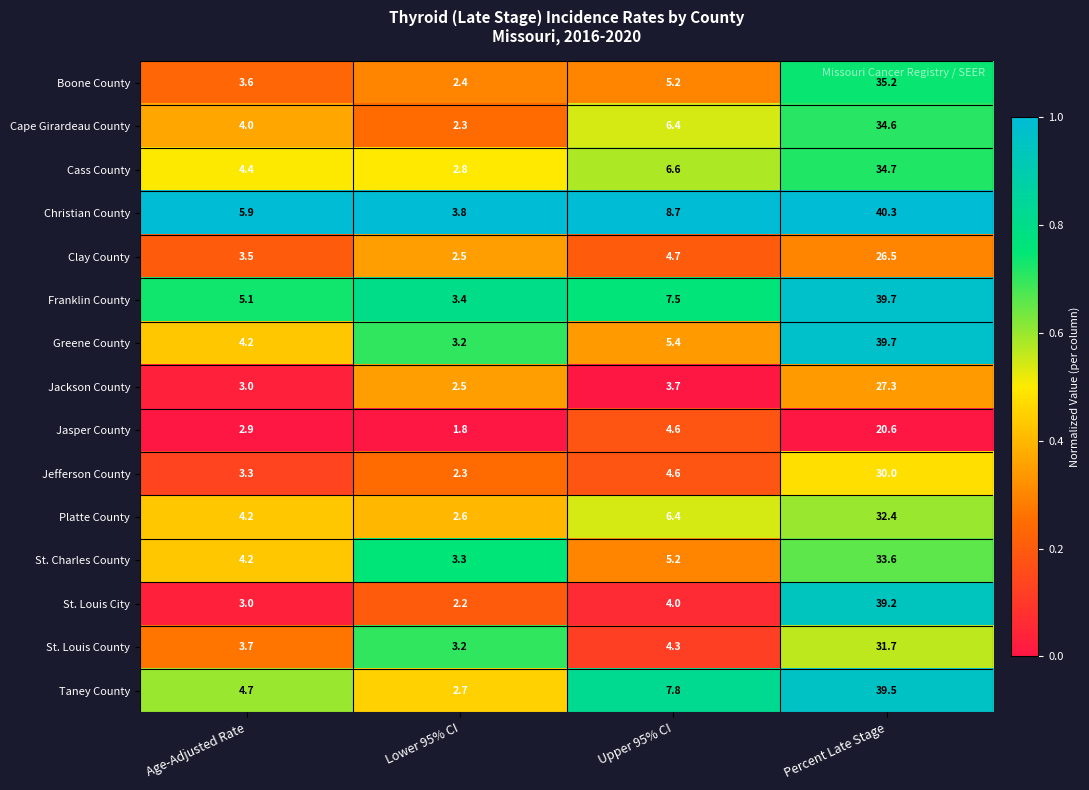

List the labels in order of Jefferson County value, smallest first.

Lower 95% CI, Age-Adjusted Rate, Upper 95% CI, Percent Late Stage